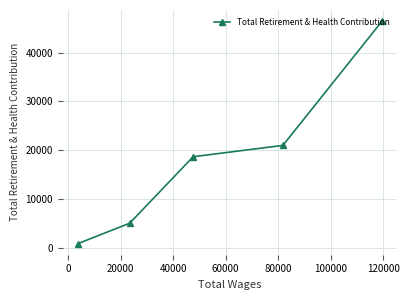

How many series are shown in this chart?

1